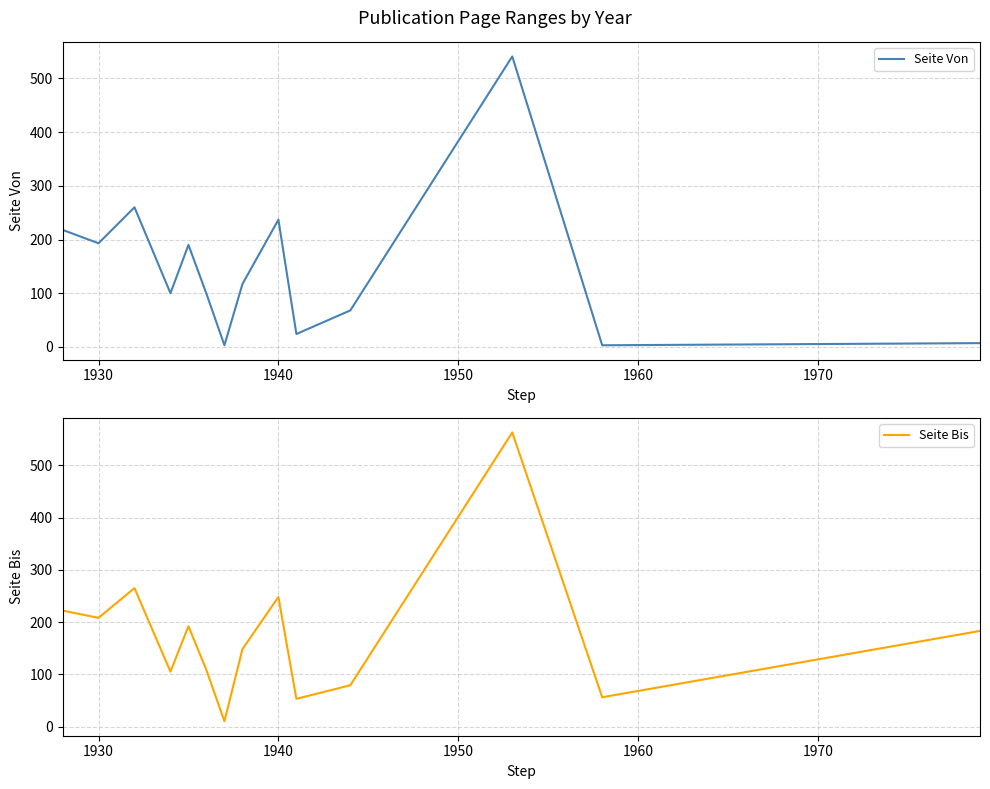

How many distinct data groups are displayed?

2